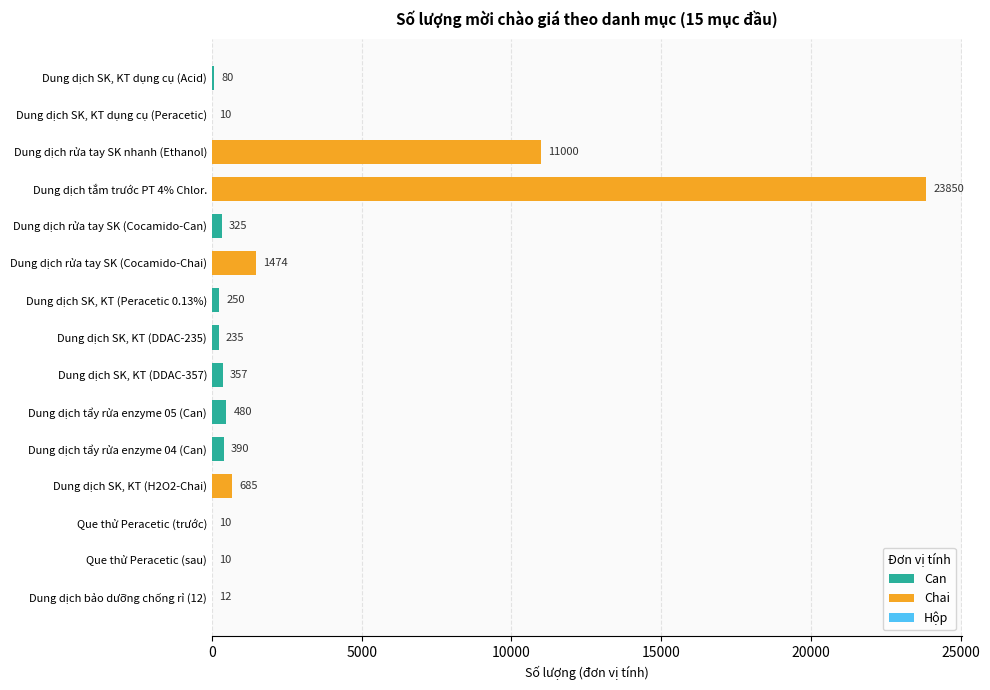

Does the chart contain stacked bars?

No